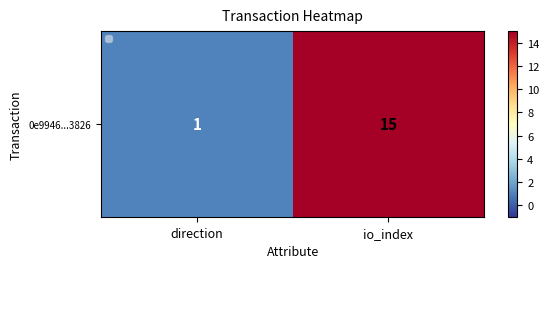

At which category does the chart reach its minimum across all series?

direction